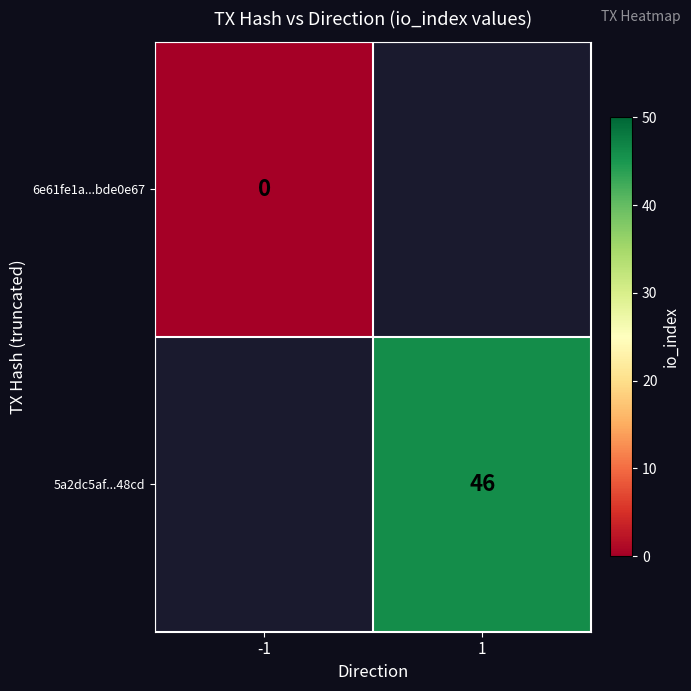

Between 1 and -1, which is larger?

-1